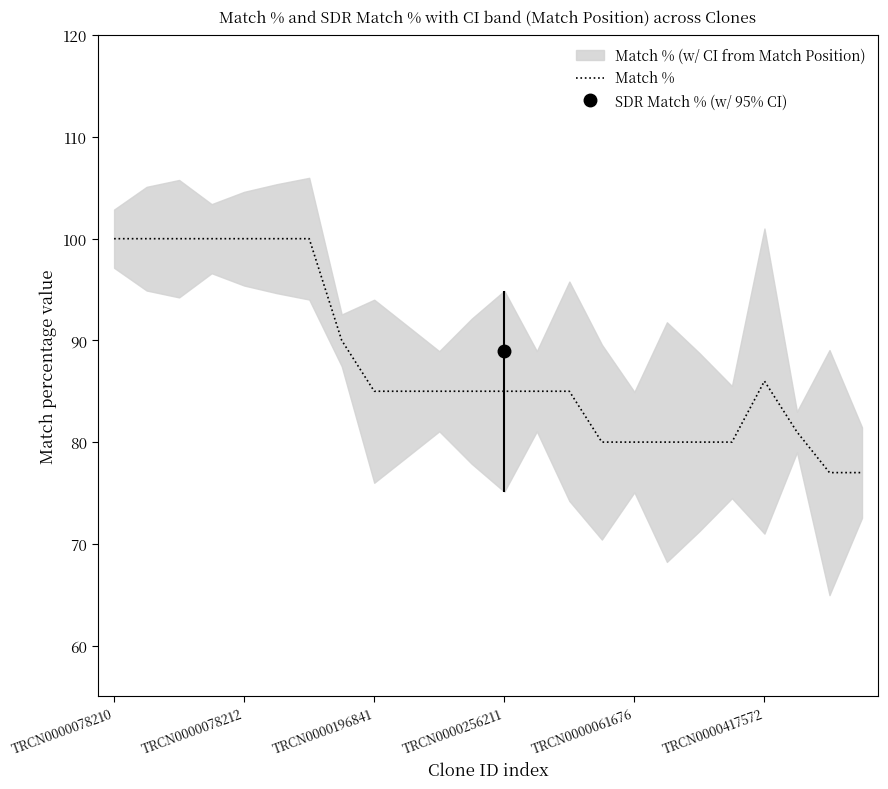

What is the minimum value shown in the chart?

77